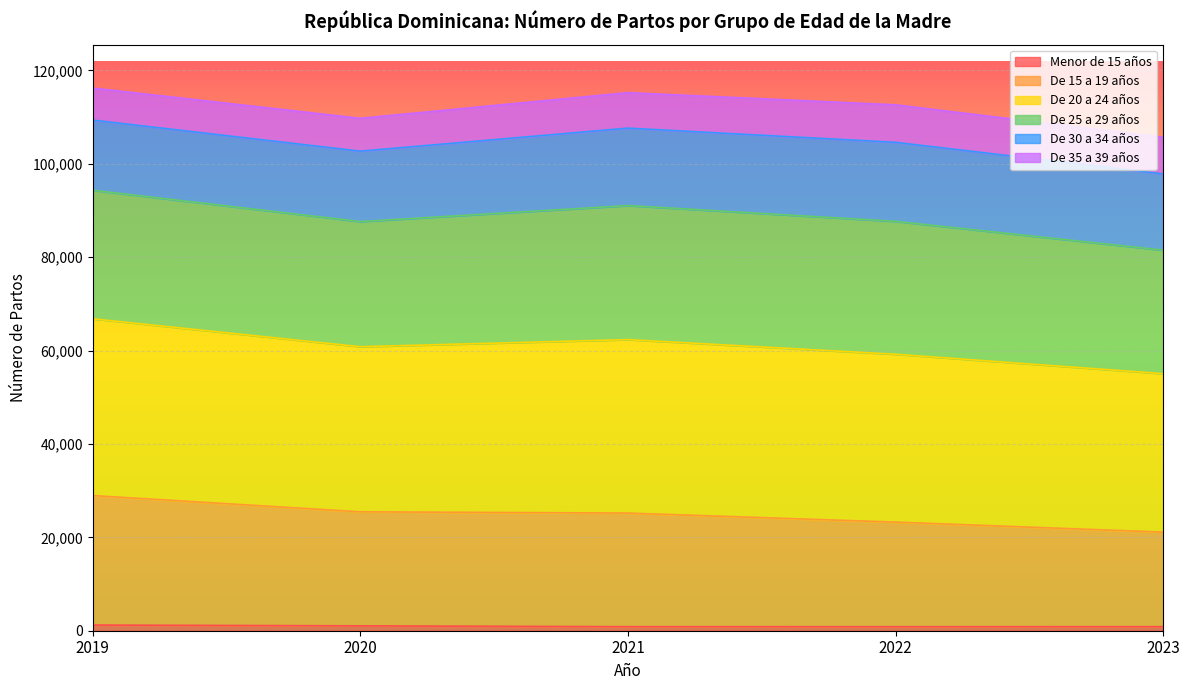

Does the chart display data point markers on the line(s)?

No